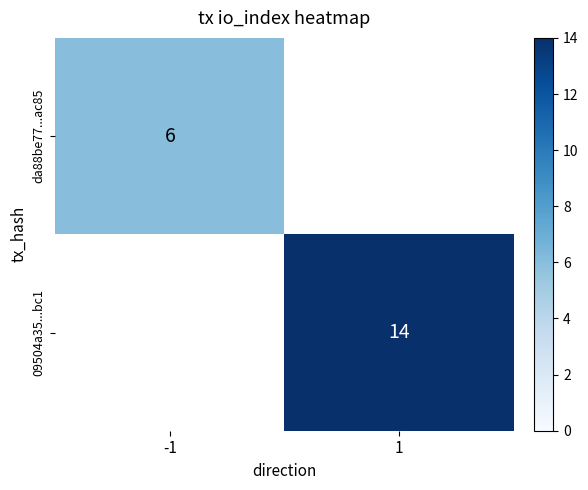

Which label corresponds to the smallest value in the chart?

-1